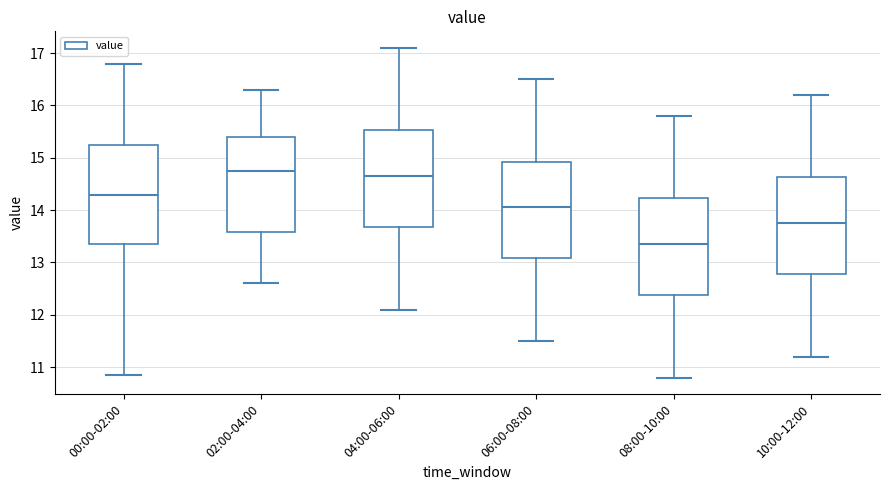

Reading left to right, read every box against the y-axis: the position of its median line, the range the box covers, and the ends of its whiskers. The values are not printed on the chart, so give them approximately, as read against the axis.

00:00-02:00: median 14.3, box 13.3 to 15.2, whiskers 10.9 to 16.8
02:00-04:00: median 14.8, box 13.6 to 15.4, whiskers 12.6 to 16.3
04:00-06:00: median 14.7, box 13.7 to 15.5, whiskers 12.1 to 17.1
06:00-08:00: median 14.1, box 13.1 to 14.9, whiskers 11.5 to 16.5
08:00-10:00: median 13.4, box 12.4 to 14.2, whiskers 10.8 to 15.8
10:00-12:00: median 13.8, box 12.8 to 14.6, whiskers 11.2 to 16.2